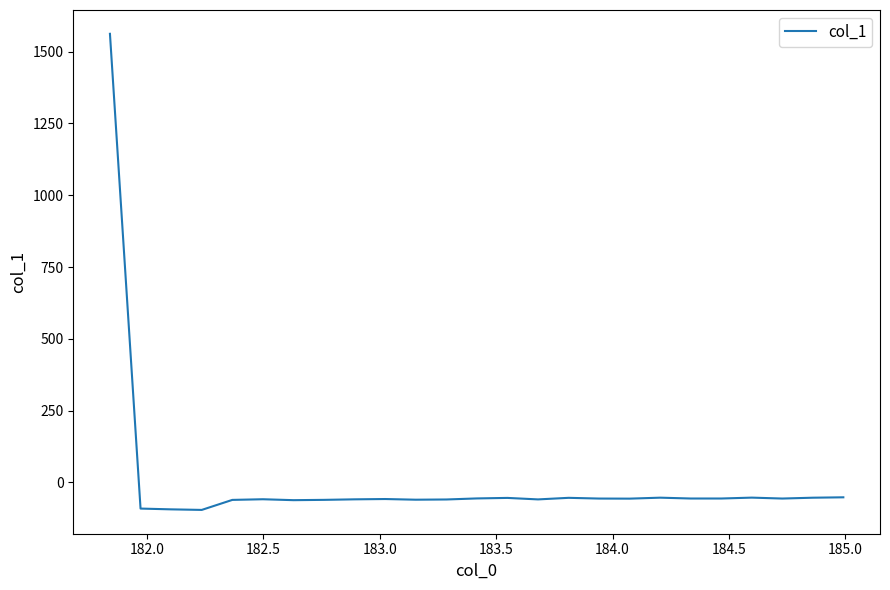

What is the greatest value displayed?

1561.8